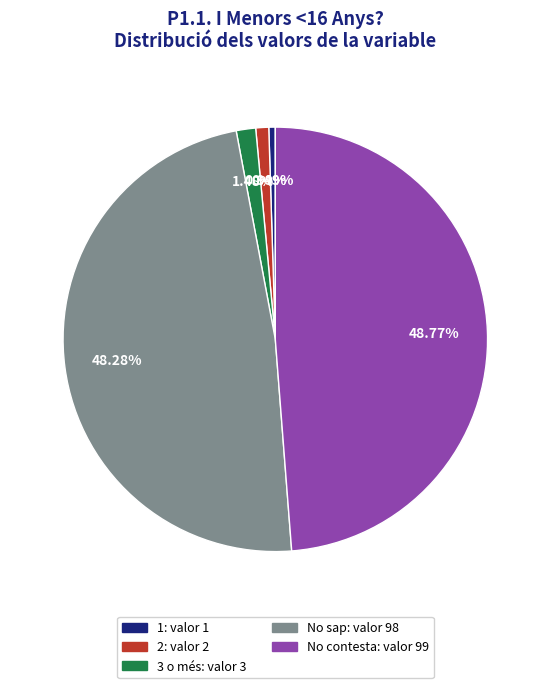

Do No contesta and No sap together represent more than half of the pie?

Yes